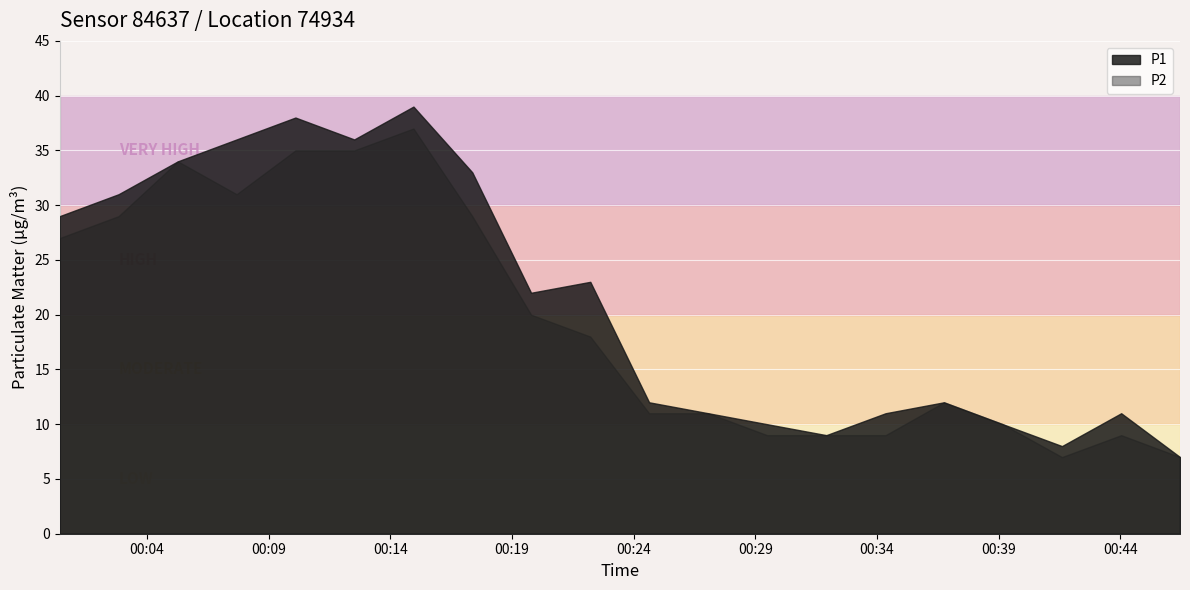

Which series has the largest range (max minus min)?

P1